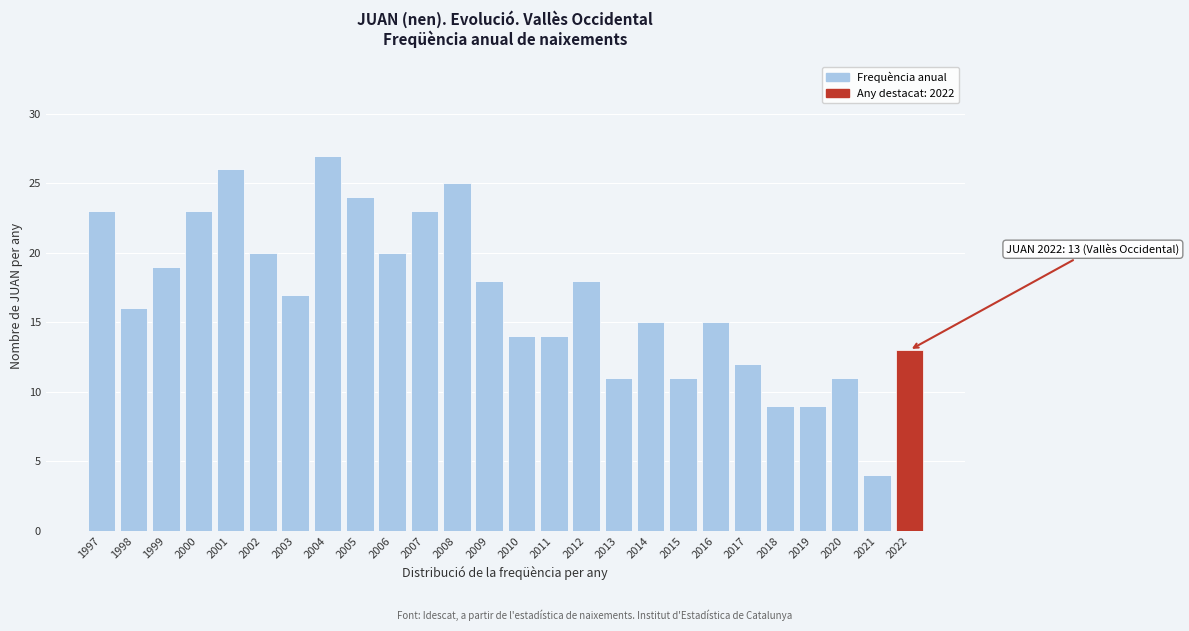

Reading left to right, what are all the values shown in this chart?

1997=23	1998=16	1999=19	2000=23	2001=26	2002=20	2003=17	2004=27	2005=24	2006=20	2007=23	2008=25	2009=18	2010=14	2011=14	2012=18	2013=11	2014=15	2015=11	2016=15	2017=12	2018=9	2019=9	2020=11	2021=4	2022=13